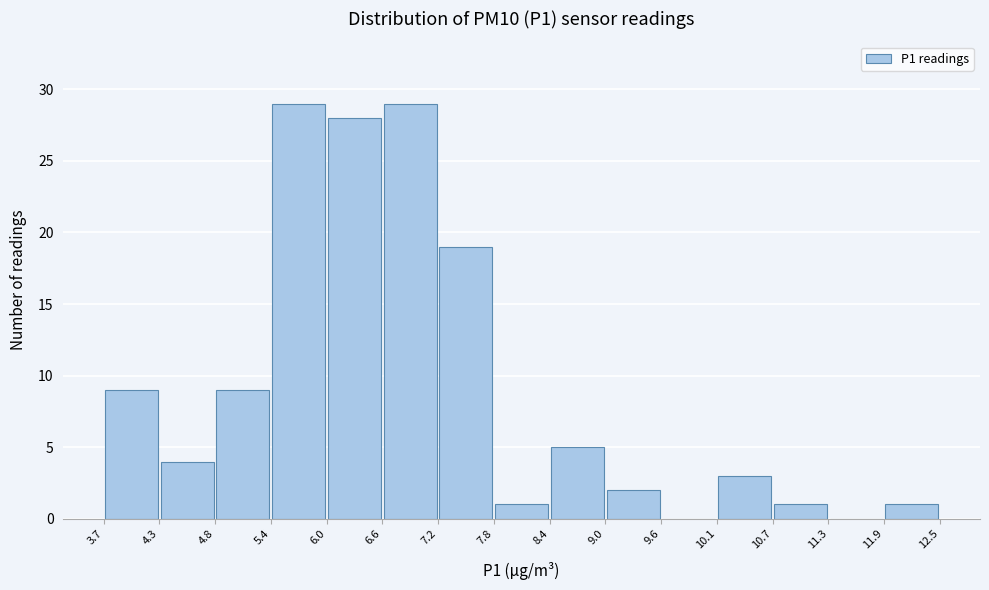

Reading left to right, transcribe this chart: for each bar, give the range it covers on the x-axis and its height. The values are not printed on the chart, so give them approximately, as read against the axis.

3.7 to 4.3: 9
4.3 to 4.8: 4
4.8 to 5.4: 9
5.4 to 6.0: 29
6.0 to 6.6: 28
6.6 to 7.2: 29
7.2 to 7.8: 19
7.8 to 8.4: 1
8.4 to 9.0: 5
9.0 to 9.6: 2
9.6 to 10.1: 0
10.1 to 10.7: 3
10.7 to 11.3: 1
11.3 to 11.9: 0
11.9 to 12.5: 1